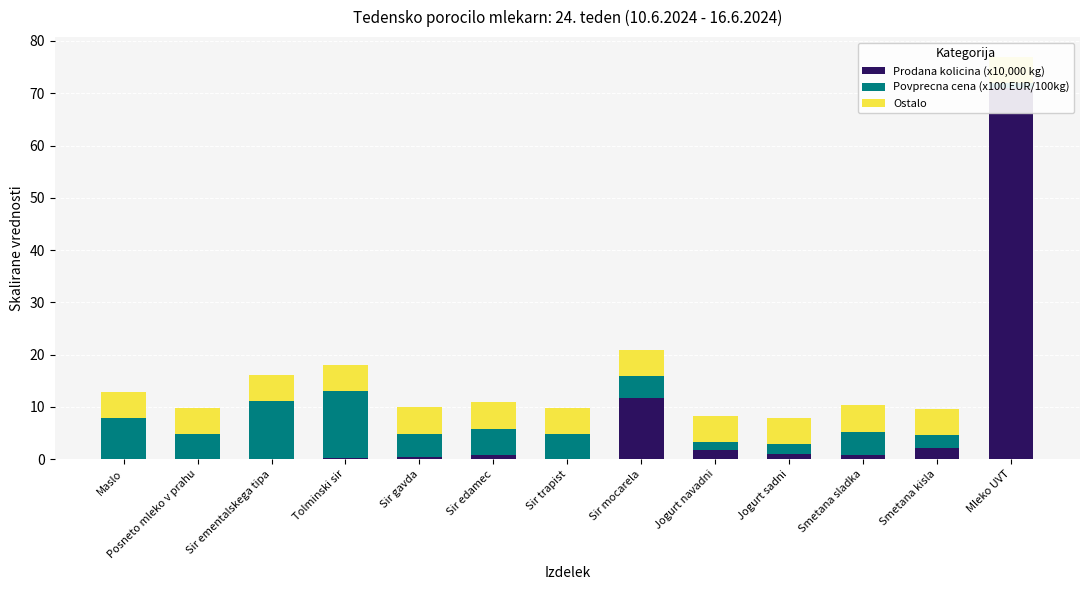

What is the difference between the maximum and minimum values in the Prodana kolicina (x10,000 kg) series?

71.0